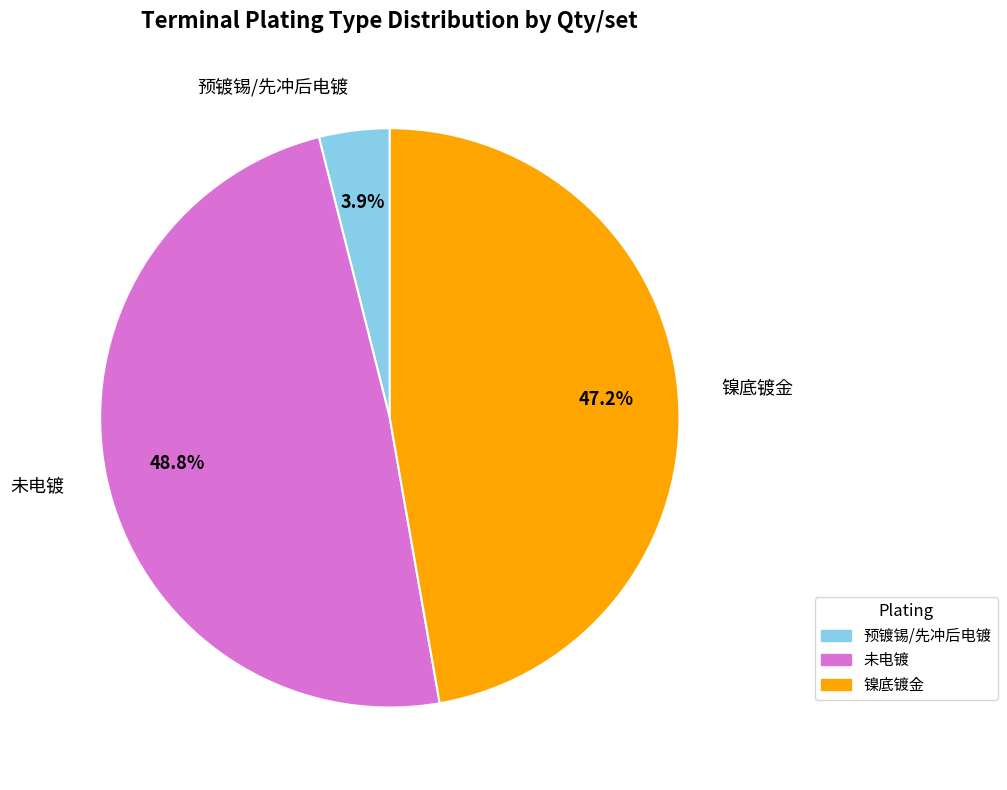

Is there a majority slice in this chart?

No